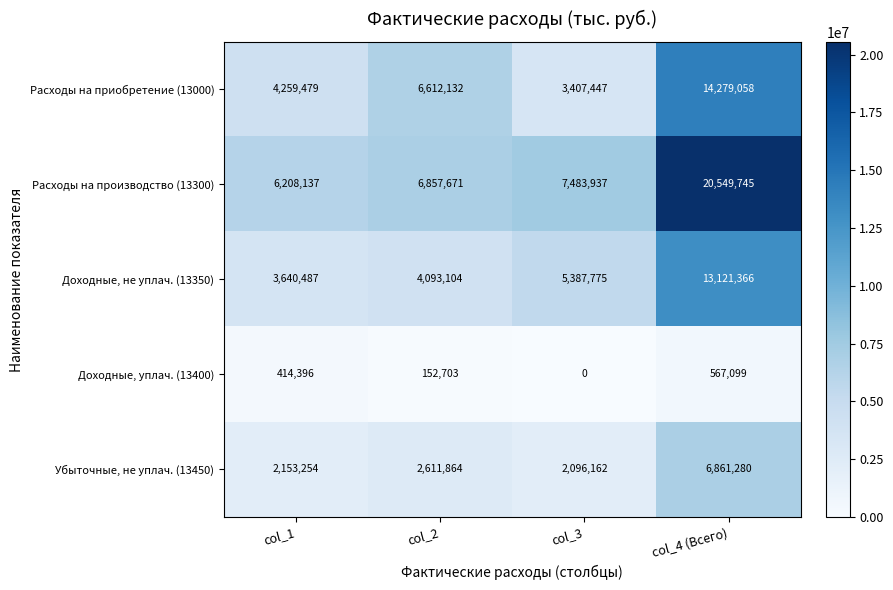

Where is Расходы на производство (13300) nearest to the value 13378941?

col_3